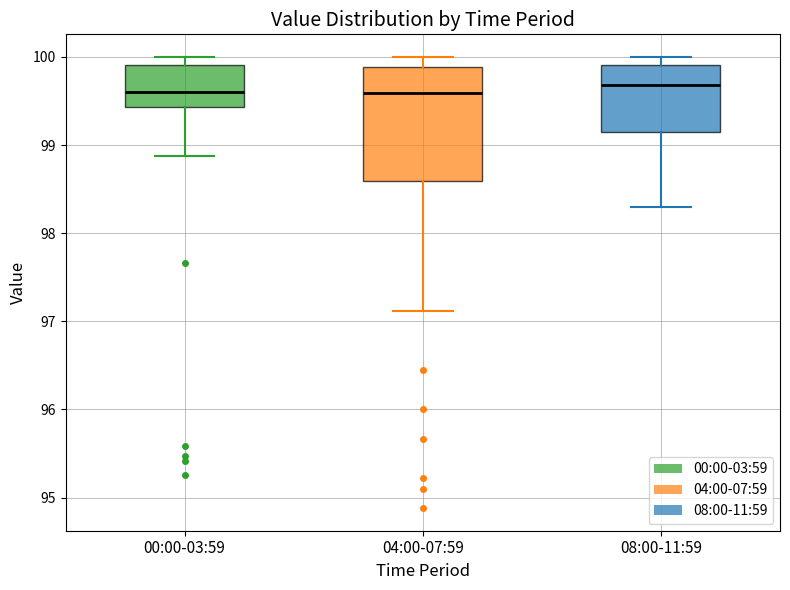

Reading left to right, transcribe this box plot: for each box, give where its median line is, the range the box spans, and where its two whiskers end, as read against the y-axis. The values are not printed on the chart, so give them approximately, as read against the axis.

00:00-03:59: median 99.6, box 99.4 to 99.9, whiskers 98.9 to 100.0
04:00-07:59: median 99.6, box 98.6 to 99.9, whiskers 97.1 to 100.0
08:00-11:59: median 99.7, box 99.1 to 99.9, whiskers 98.3 to 100.0